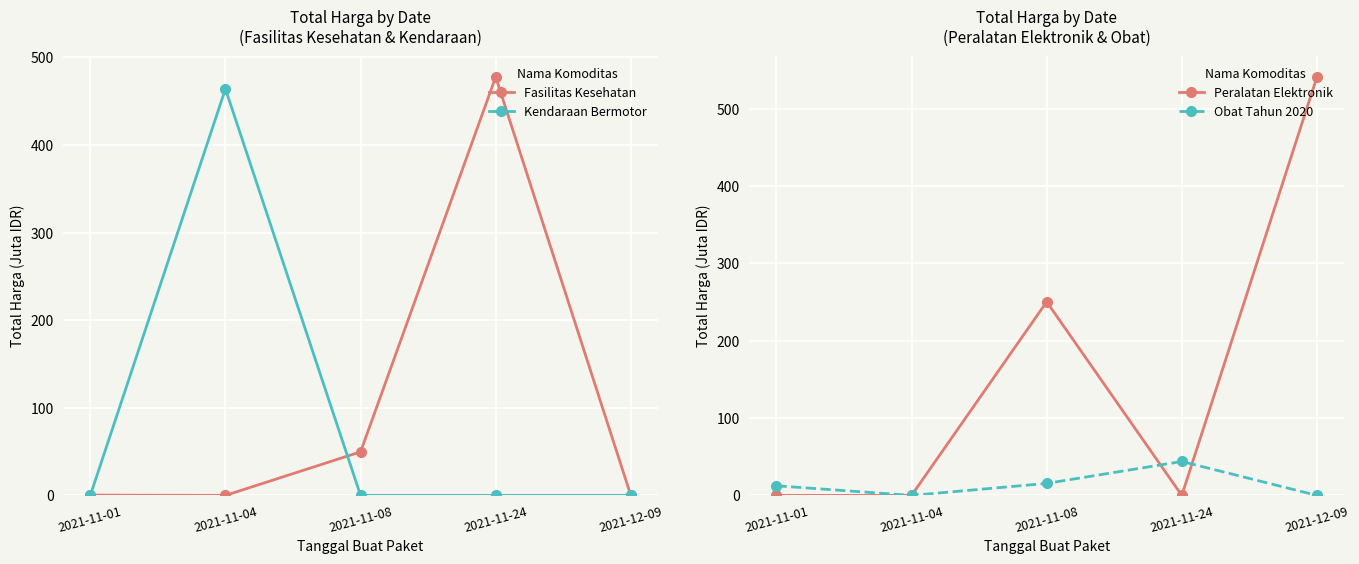

Between which two adjacent categories do Peralatan Elektronik and Fasilitas Kesehatan first intersect?

2021-11-08 and 2021-11-24